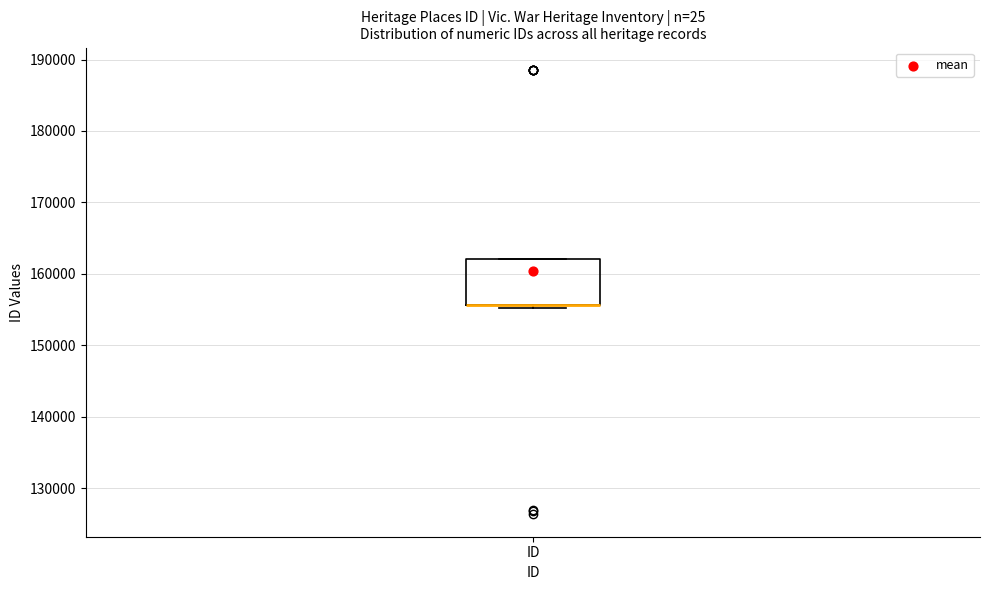

Read this box plot against the y-axis: the position of the median line, the range covered by the box, and the ends of both whiskers. The values are not printed on the chart, so give them approximately, as read against the axis.

median 156000 (drawn on the box's lower edge), box 156000 to 162000, whiskers 155000 to 162000